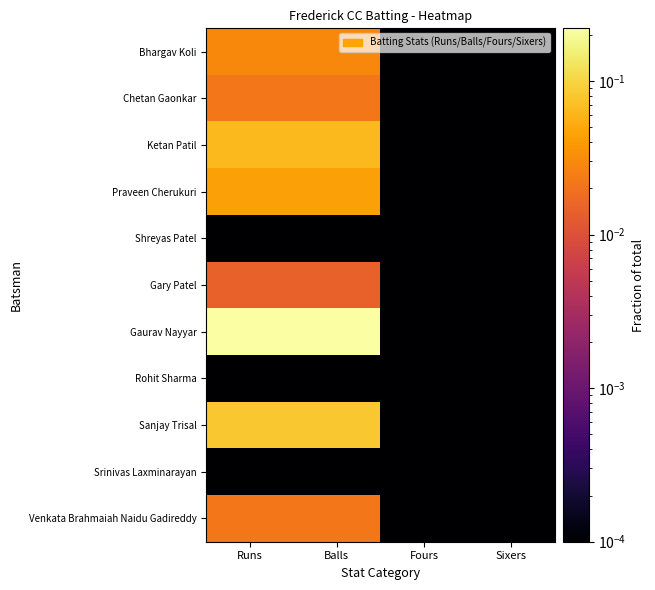

Which label corresponds to the smallest value in the chart?

Fours